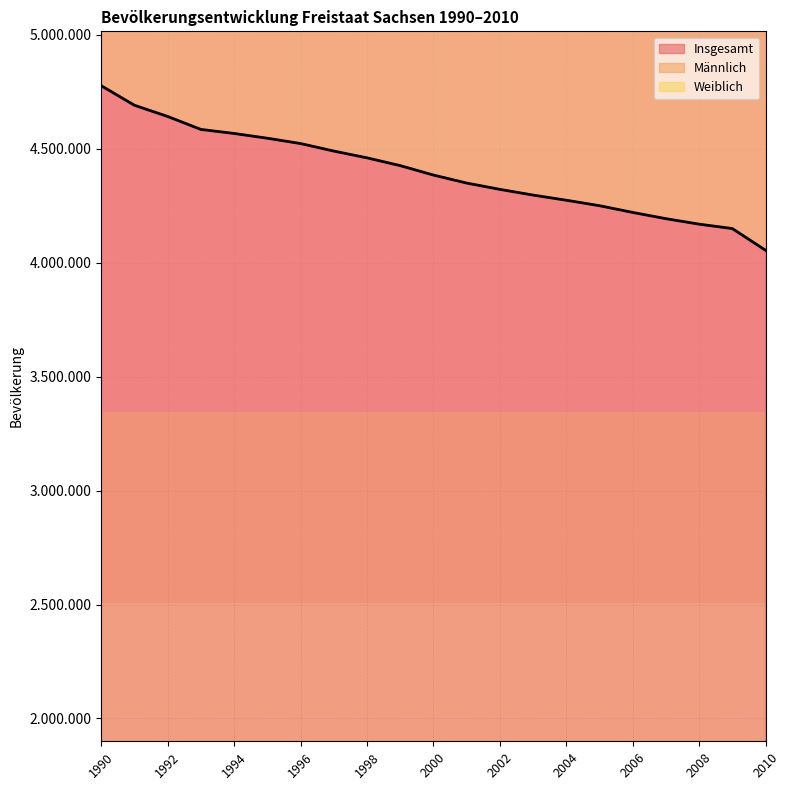

Read the Insgesamt value at 1993, to the nearest 50.

4584350